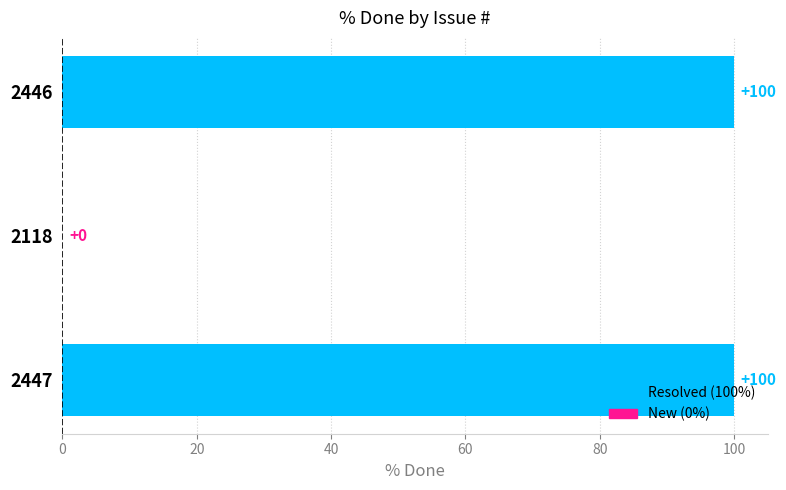

Is it true that the value at 2118 is 42?

False